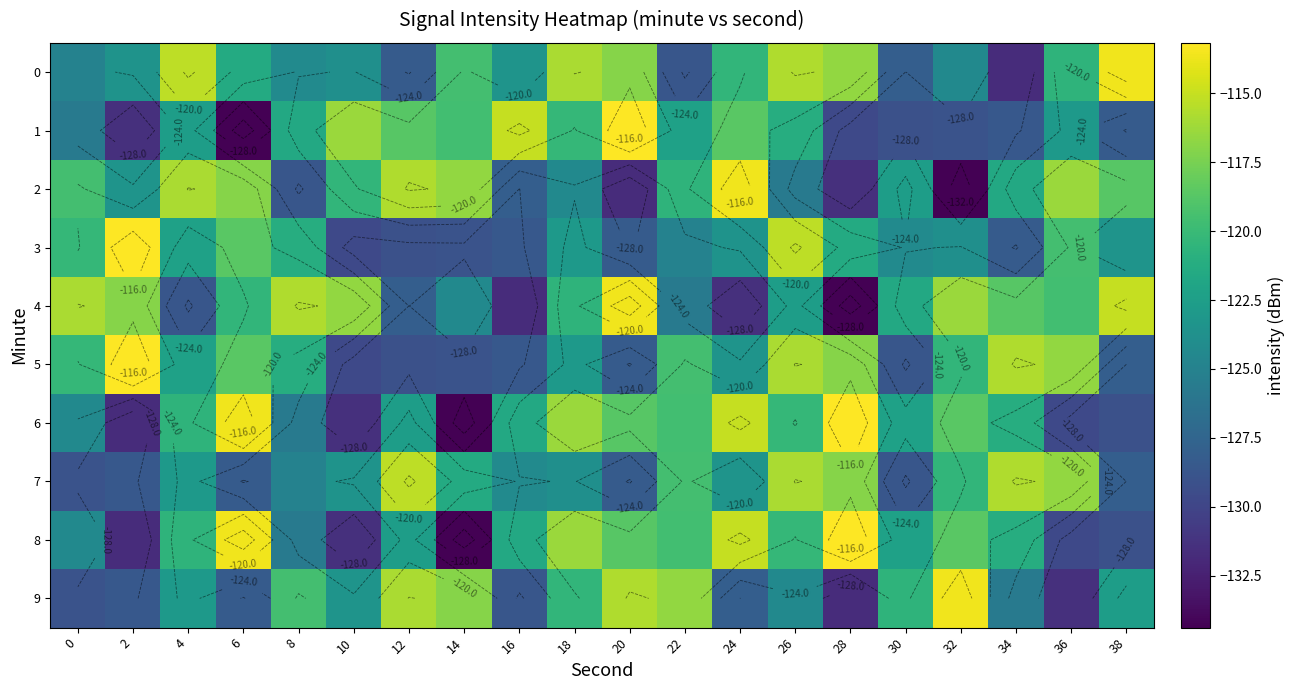

What is the average value of the 7 series?

-122.8